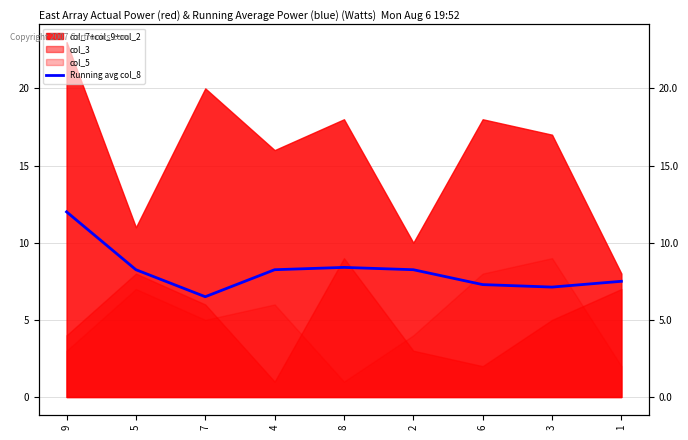

At which category does the data reach its first local valley?

7